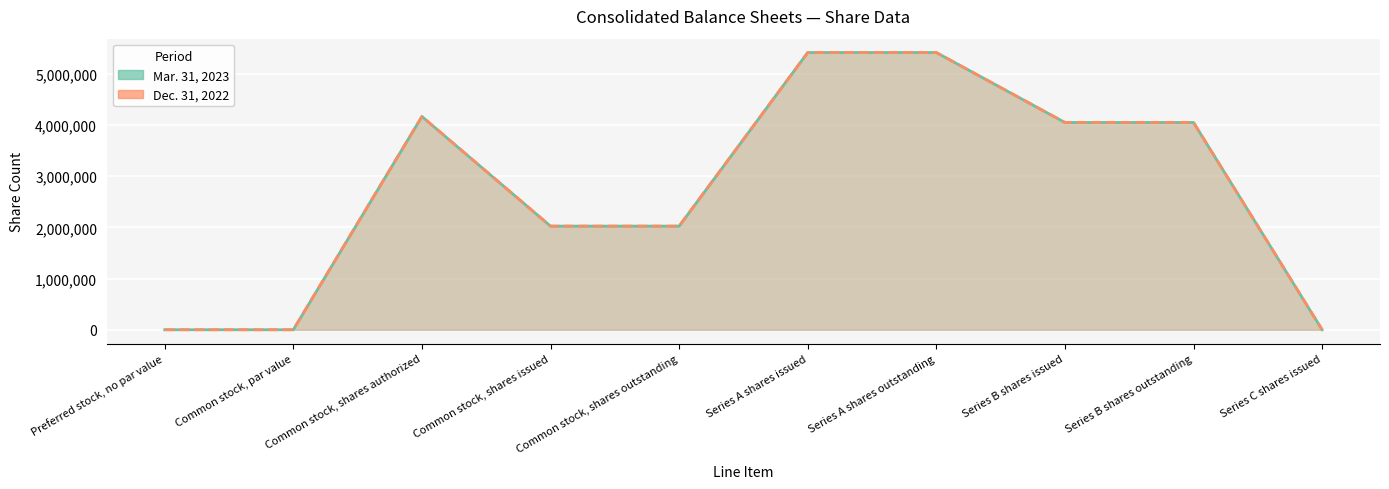

Is it true that Dec. 31, 2022 equals 988431.5 at Series B shares outstanding?

False